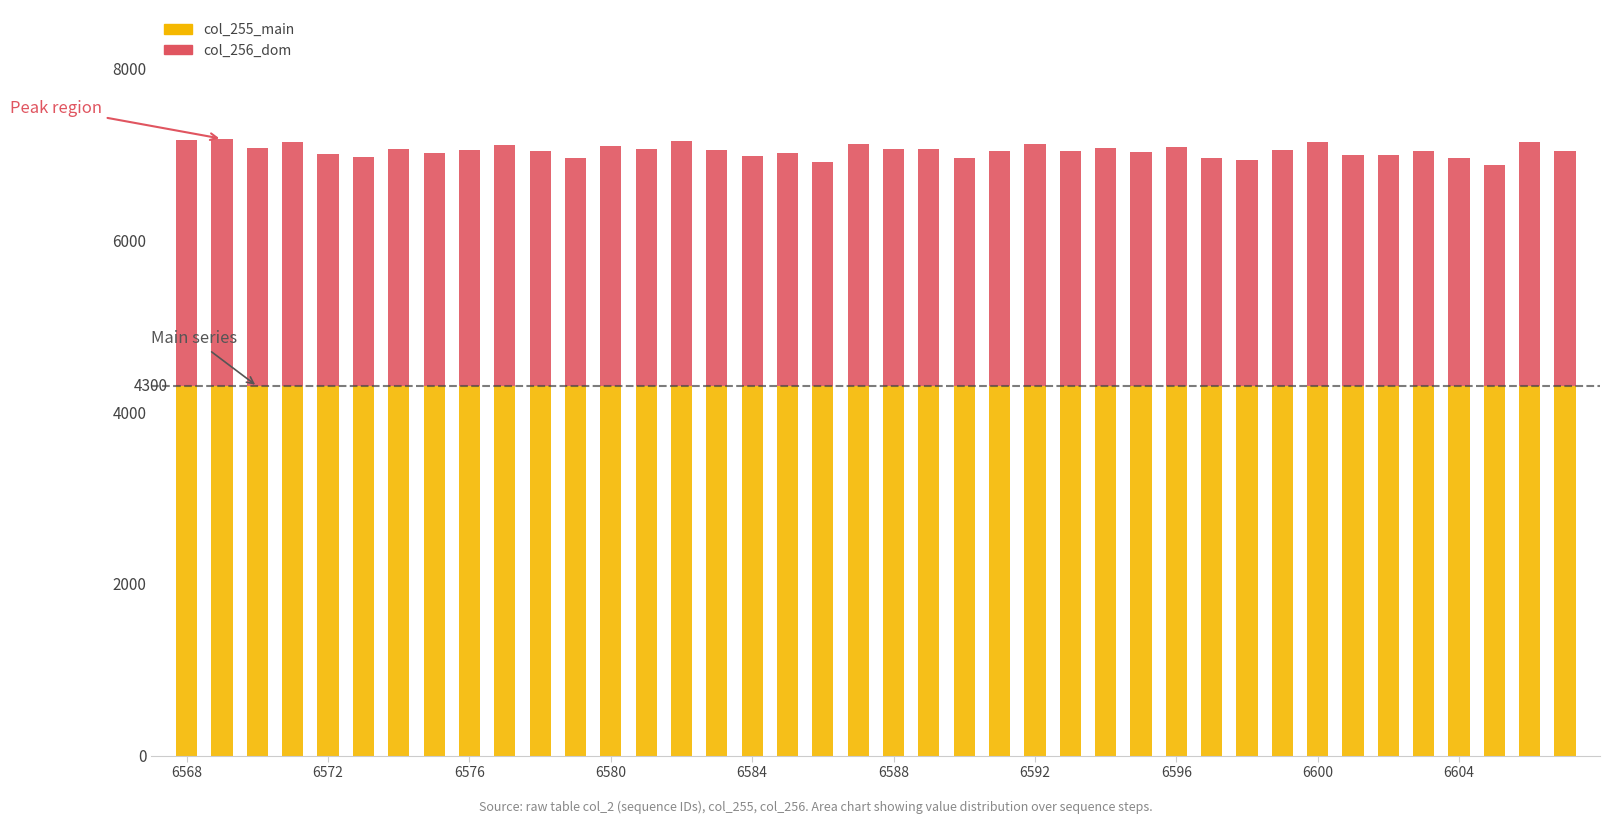

What is the sum of all col_255_main values?

172000